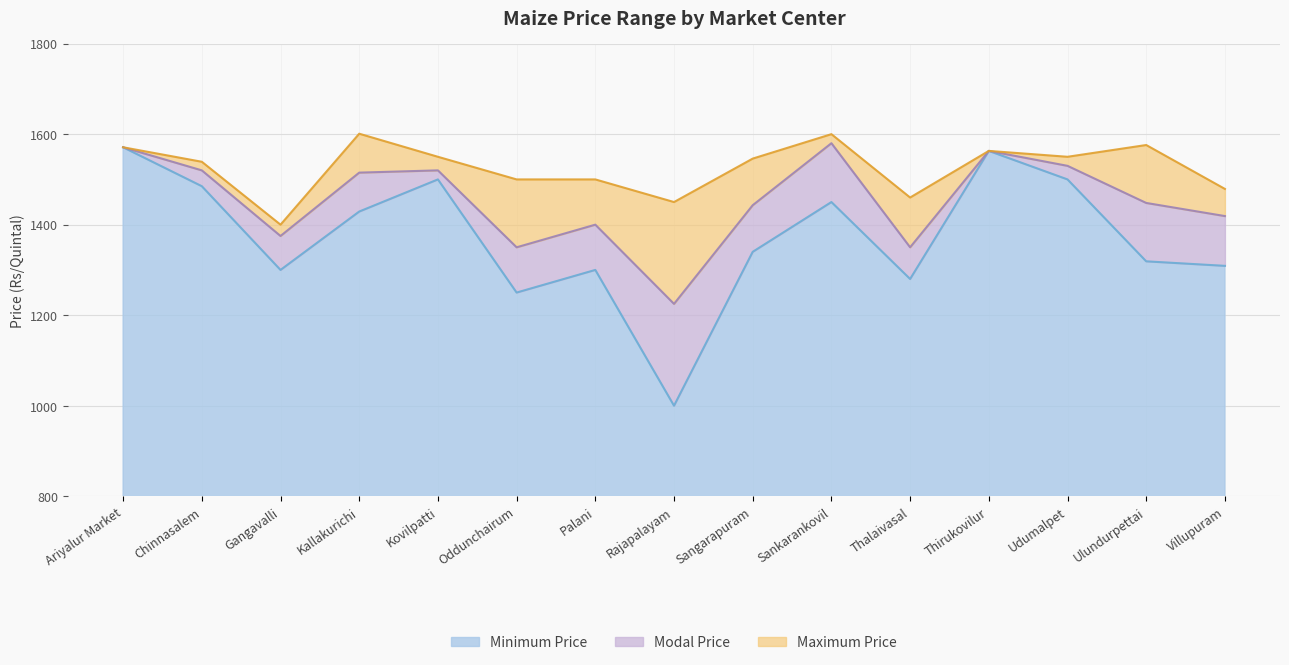

What is the label of the 11th point from the right?

Kovilpatti